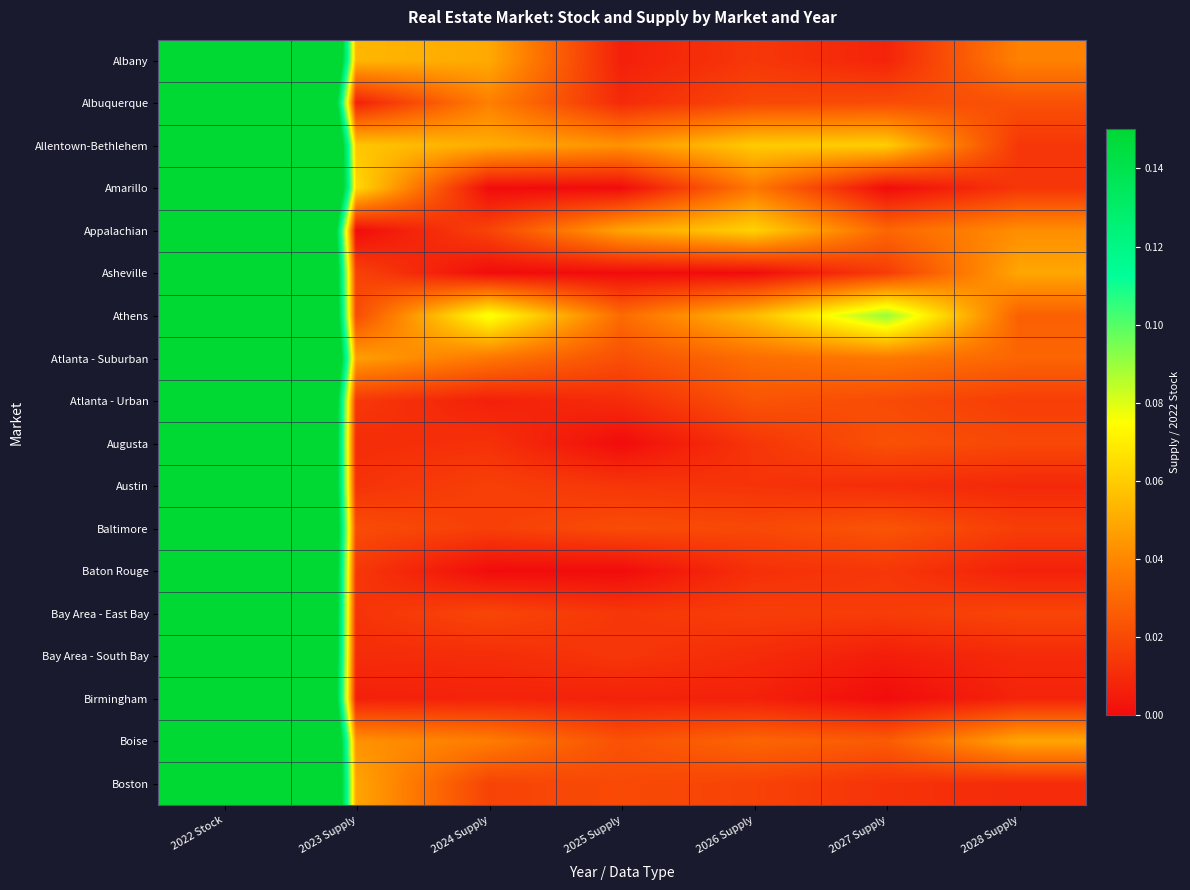

Which series has the largest total across all categories?

Athens